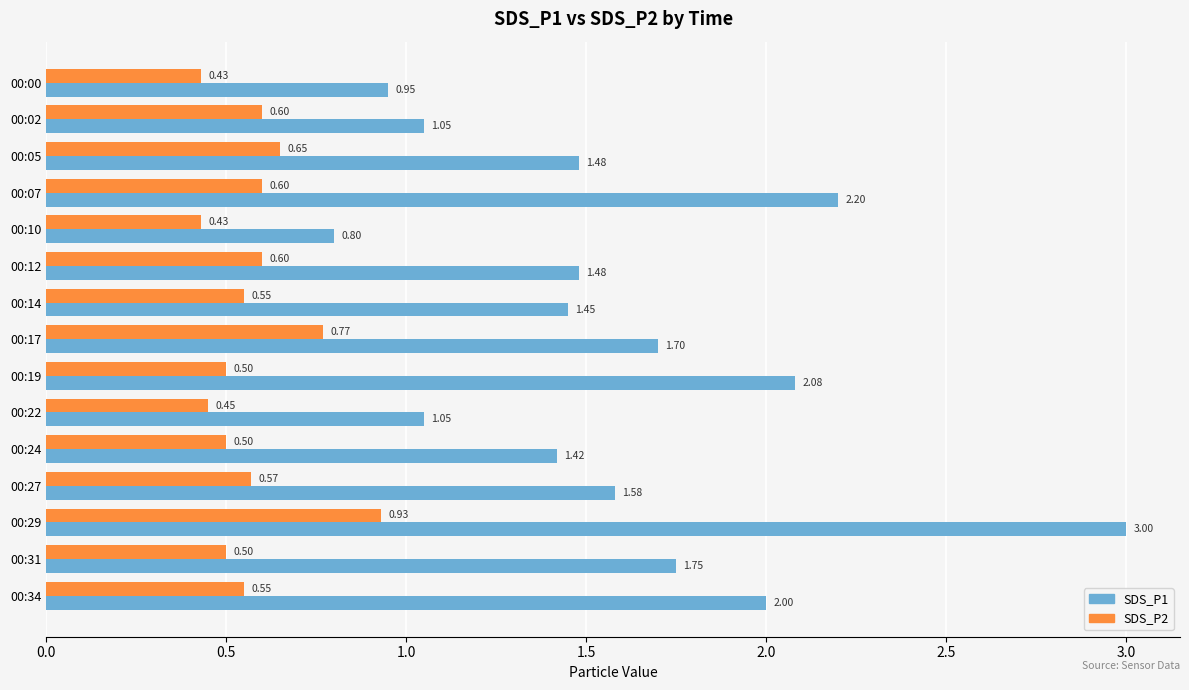

What is the maximum value for SDS_P1?

3.0